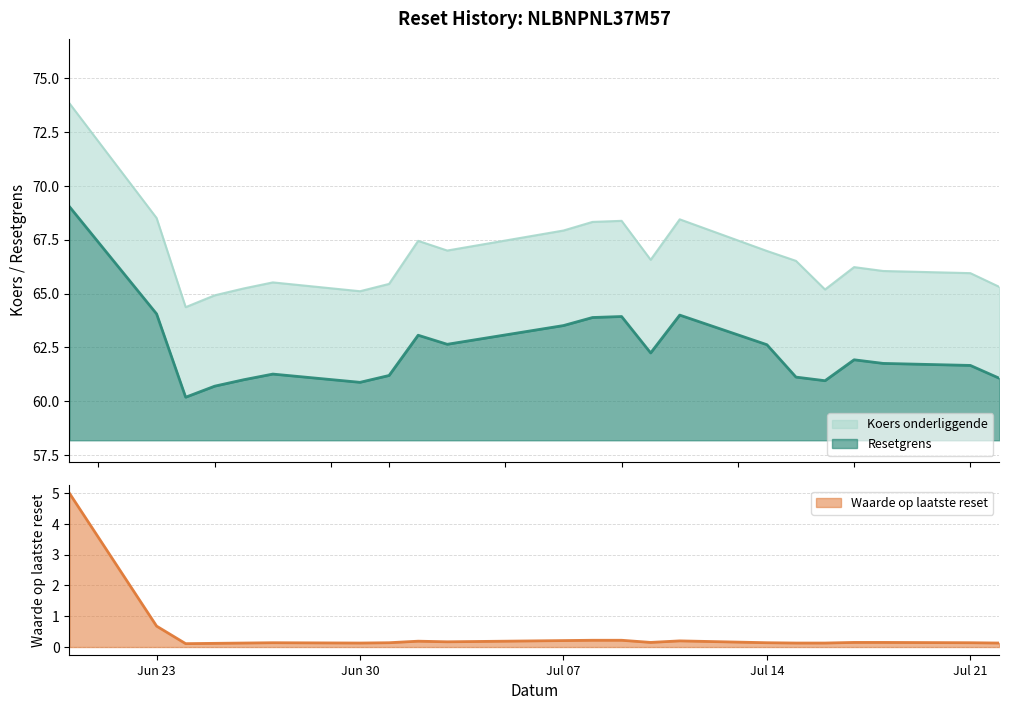

Where is Waarde op laatste reset nearest to the value 2?

Jun 23